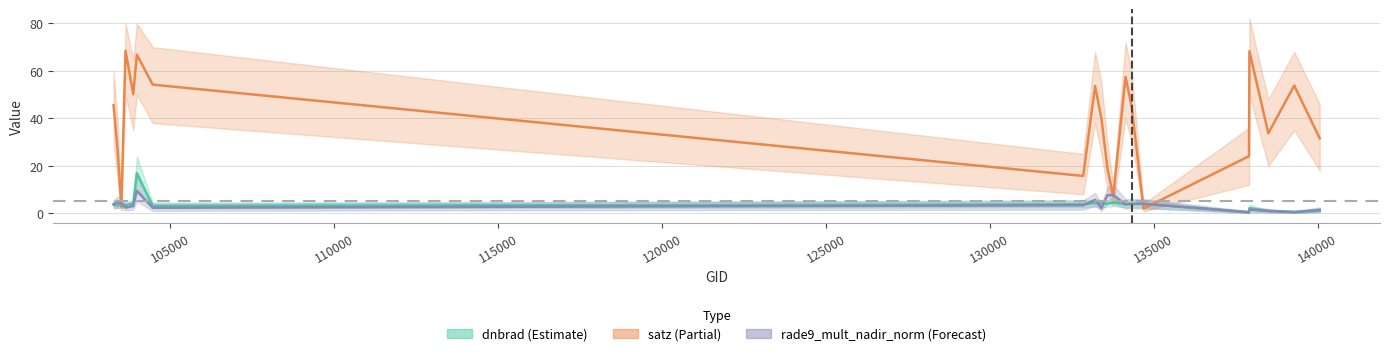

Reading left to right, list all the values displayed in this chart.

dnbrad: 3.9	3.2	4.1	3.5	4.0	16.9	3.1	3.8	4.3	4.2	4.0	4.6	3.8	4.1	4.0	0.4	2.1	0.9	0.5	1.0
satz: 45.6	27.4	2.6	68.5	50.2	66.8	54.2	15.7	53.6	39.9	19.2	7.0	57.5	45.2	2.0	24.1	68.3	33.7	53.8	31.6
rade9_mult_nadir_norm: 3.6	4.7	4.1	2.4	3.1	9.4	2.3	3.3	5.6	2.1	7.6	7.7	3.7	3.9	4.0	0.5	1.5	1.0	0.4	1.5